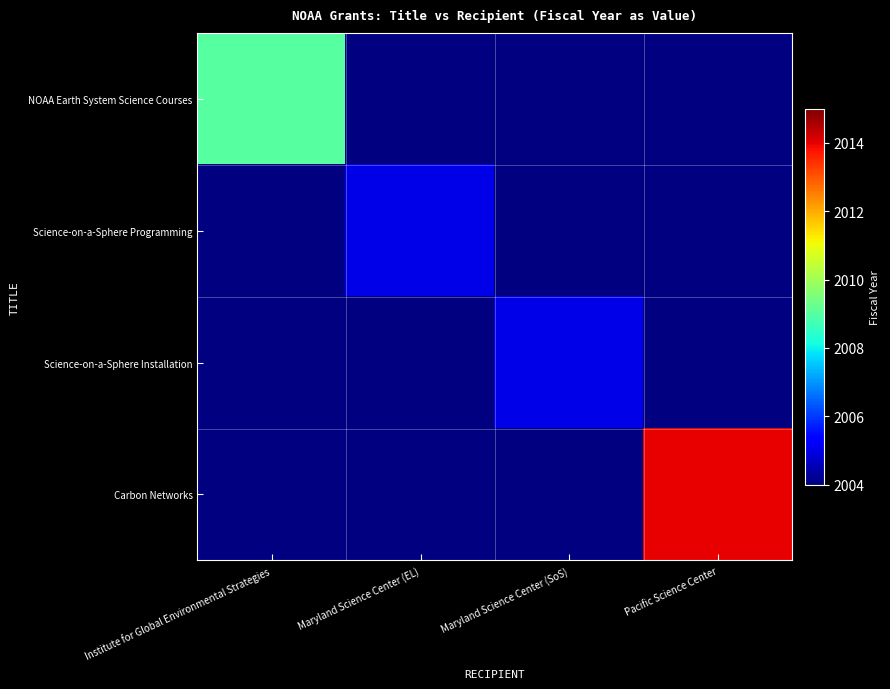

How many categories are shown in the chart?

4